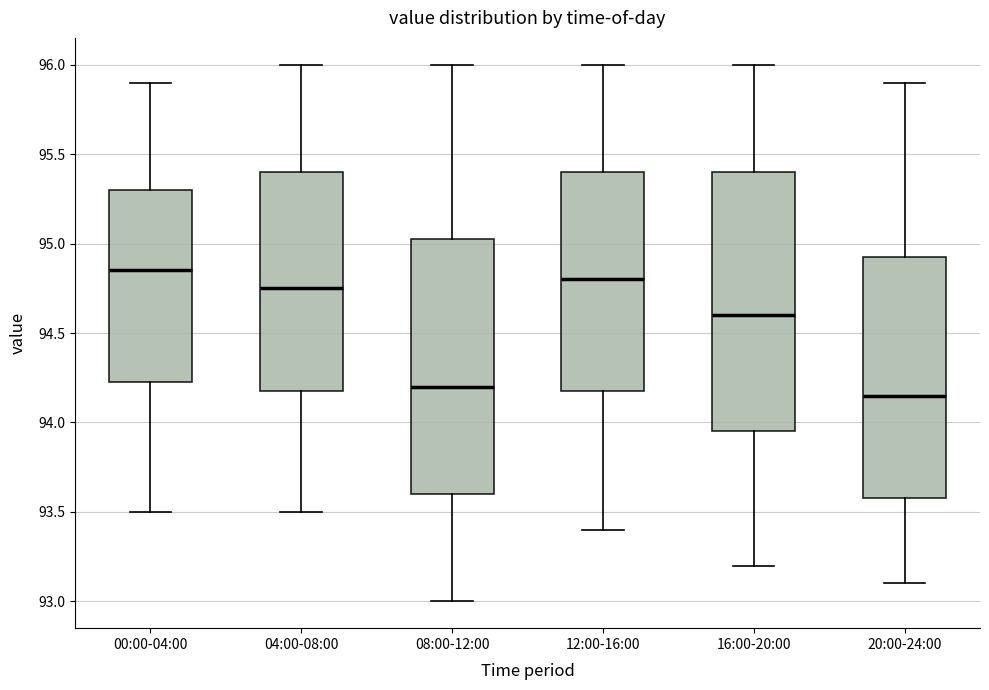

Reading left to right, read every box against the y-axis: the position of its median line, the range the box covers, and the ends of its whiskers. The values are not printed on the chart, so give them approximately, as read against the axis.

00:00-04:00: median 94.85, box 94.25 to 95.30, whiskers 93.50 to 95.90
04:00-08:00: median 94.75, box 94.20 to 95.40, whiskers 93.50 to 96.00
08:00-12:00: median 94.20, box 93.60 to 95.05, whiskers 93.00 to 96.00
12:00-16:00: median 94.80, box 94.20 to 95.40, whiskers 93.40 to 96.00
16:00-20:00: median 94.60, box 93.95 to 95.40, whiskers 93.20 to 96.00
20:00-24:00: median 94.15, box 93.60 to 94.95, whiskers 93.10 to 95.90